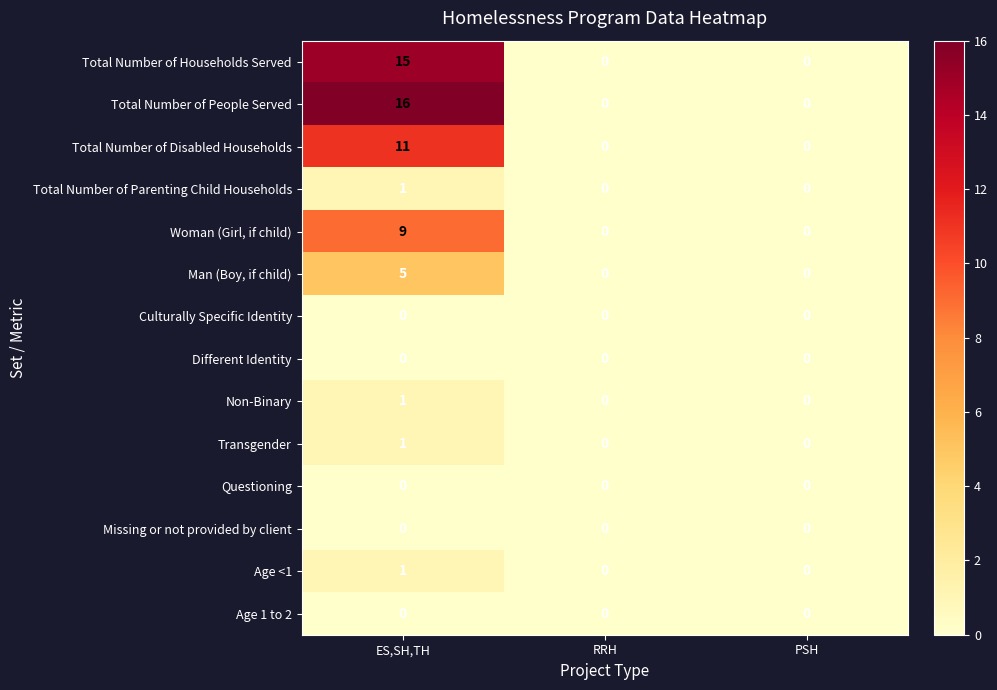

Which series changed the most between ES,SH,TH and PSH?

Total Number of People Served